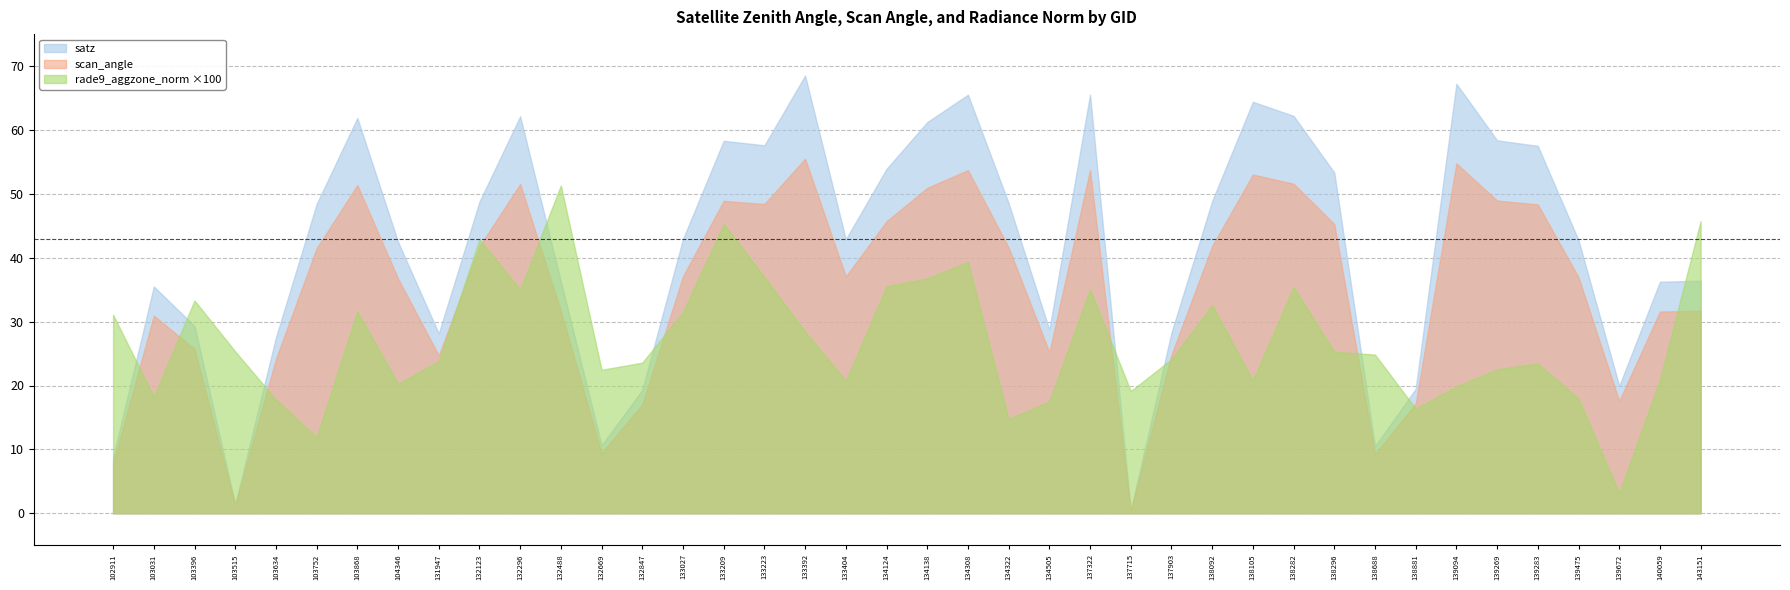

Between 134505 and 103396, which is larger?

103396